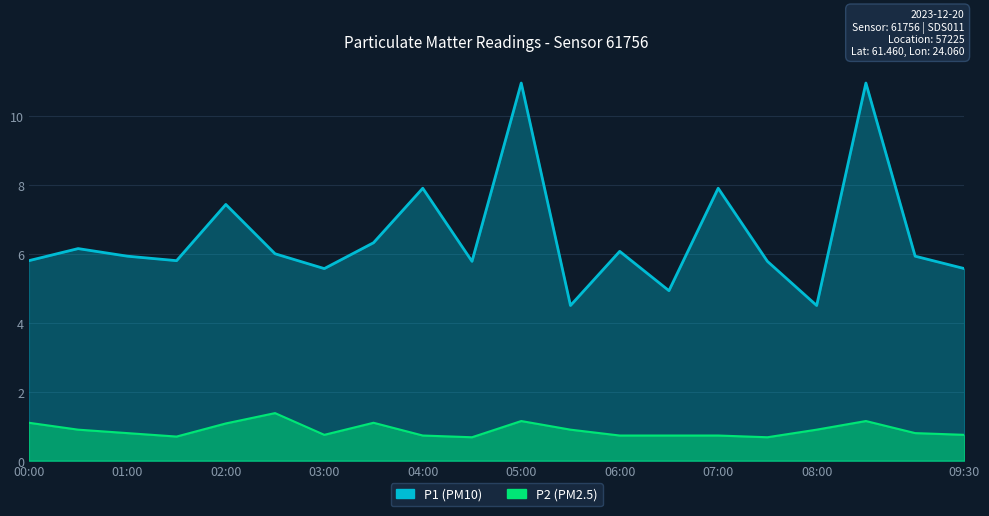

Does the chart display data point markers on the line(s)?

No